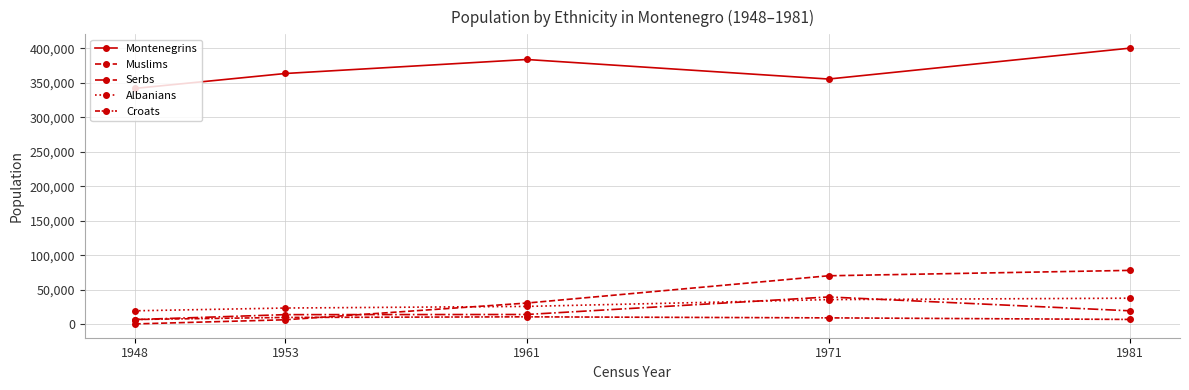

How many data points does each series have?

5